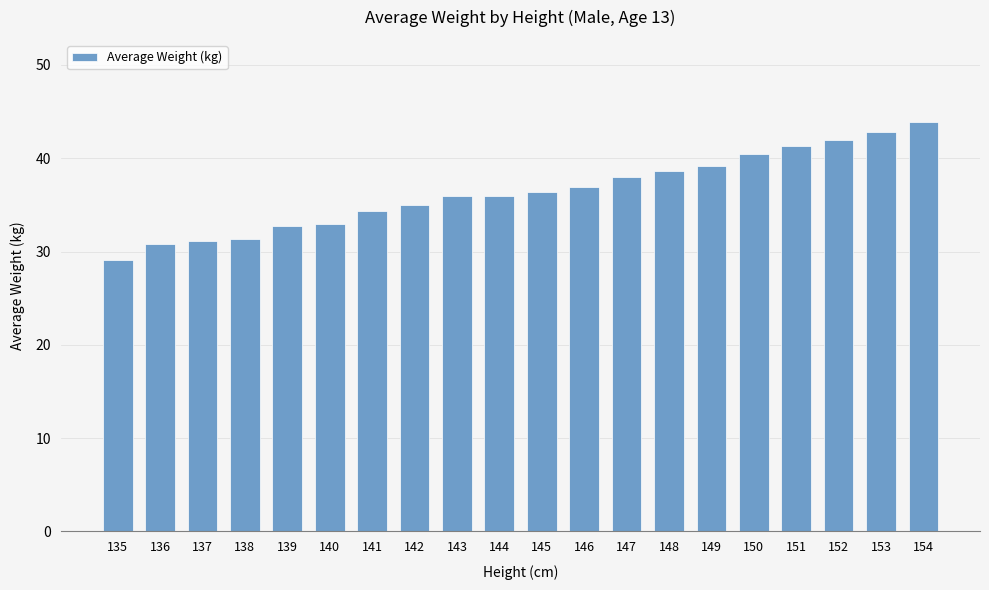

What is the sum of all values?

728.7